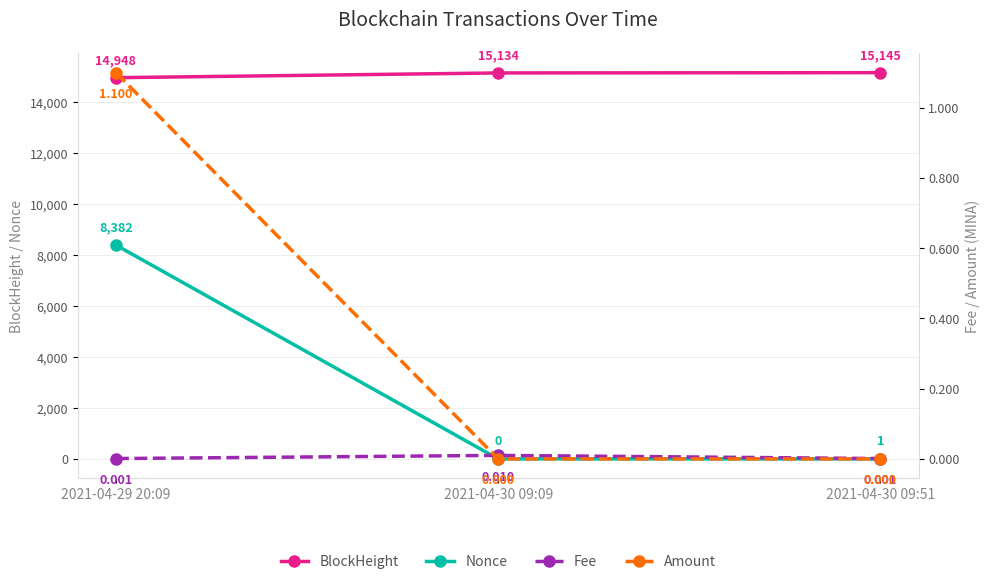

How many lines are shown in the chart?

4